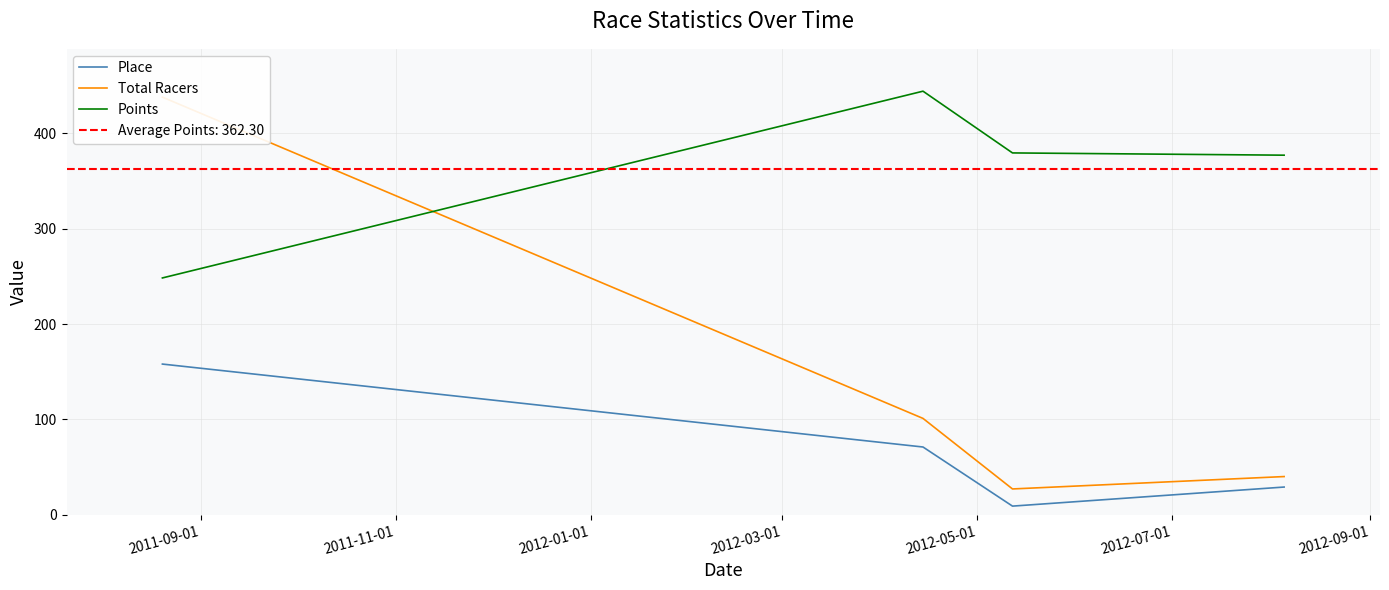

True or false: Points and Place cross at least once.

False